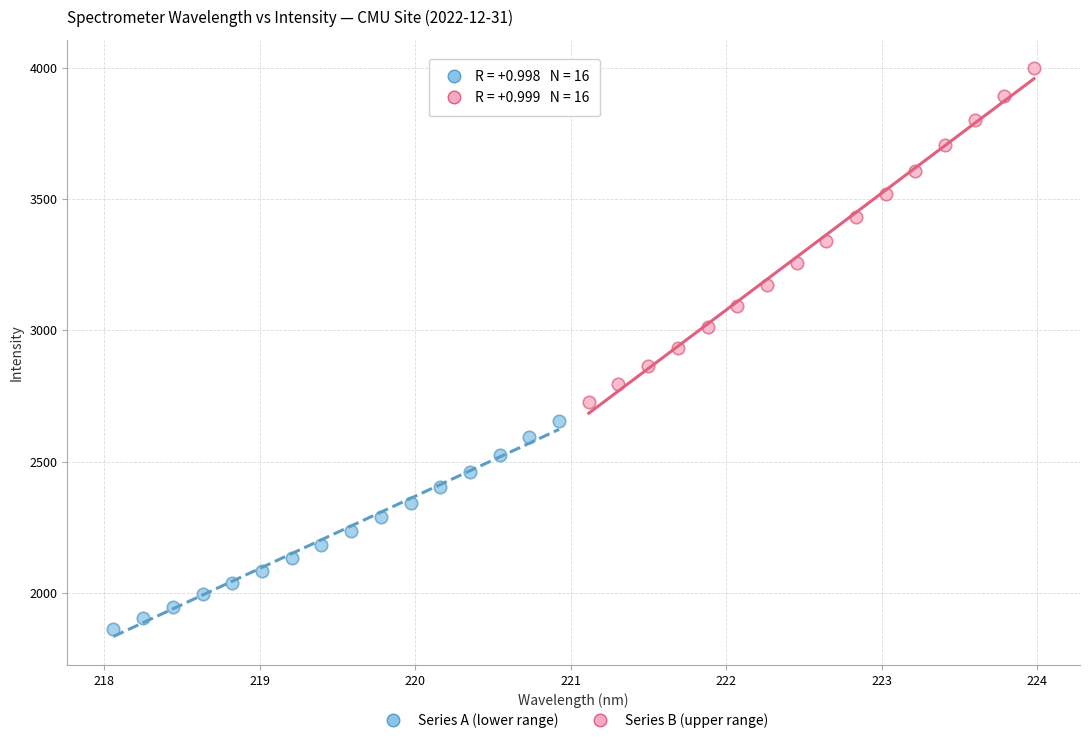

Which series contains the lowest Y value?

Series A (lower range)